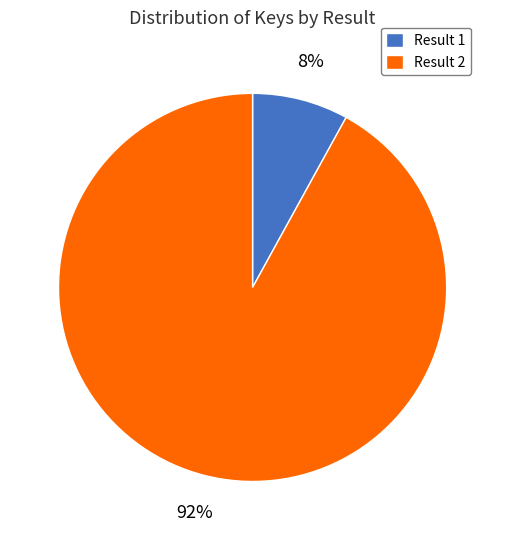

What percentage is the Result 1 slice, to the nearest percent?

8%